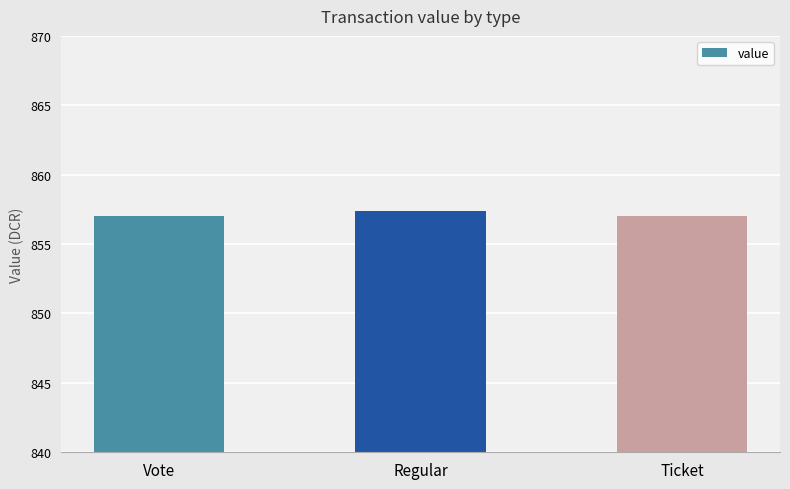

Reading right to left, transcribe all the data shown in this chart.

Ticket=857.0	Regular=857.4	Vote=857.0